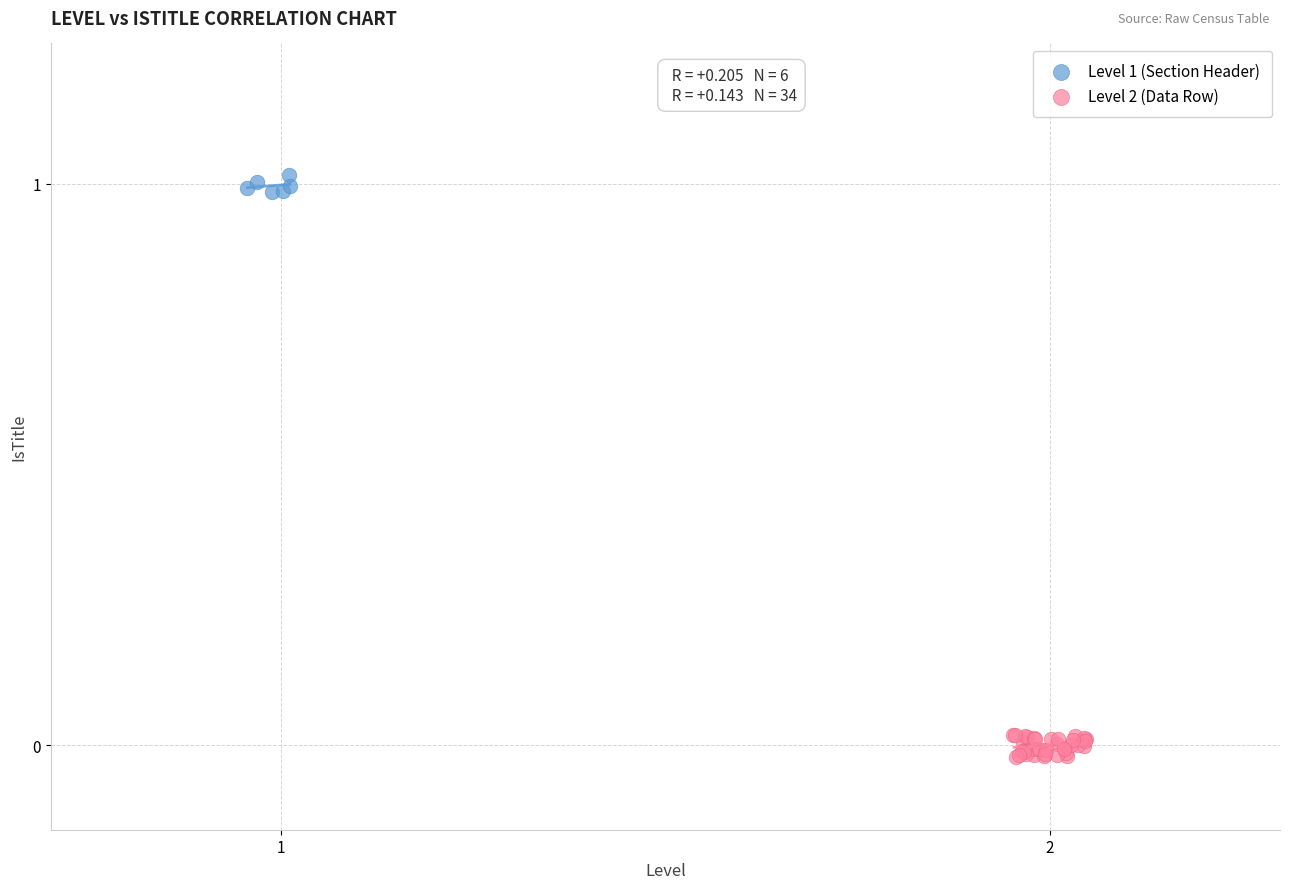

Which series reaches the maximum Y coordinate?

Level 1 (Section Header)